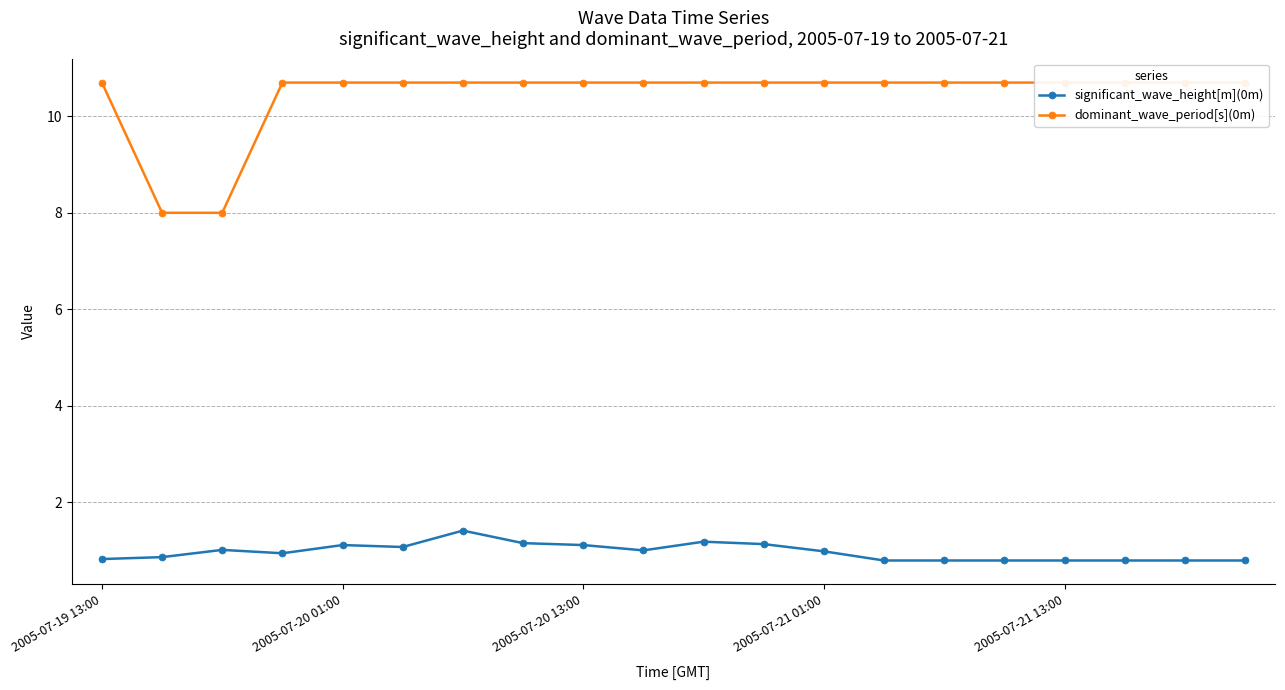

True or false: dominant_wave_period[s](0m) and significant_wave_height[m](0m) cross at least once.

False